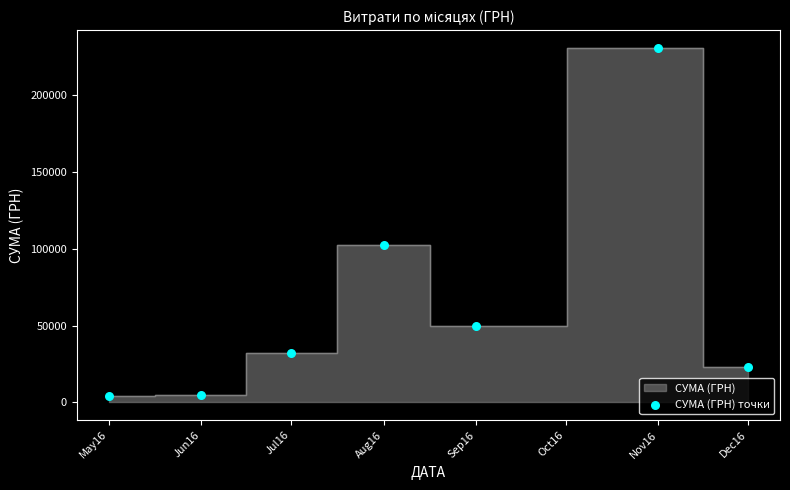

What is the range of X values (max minus min)?

214.0